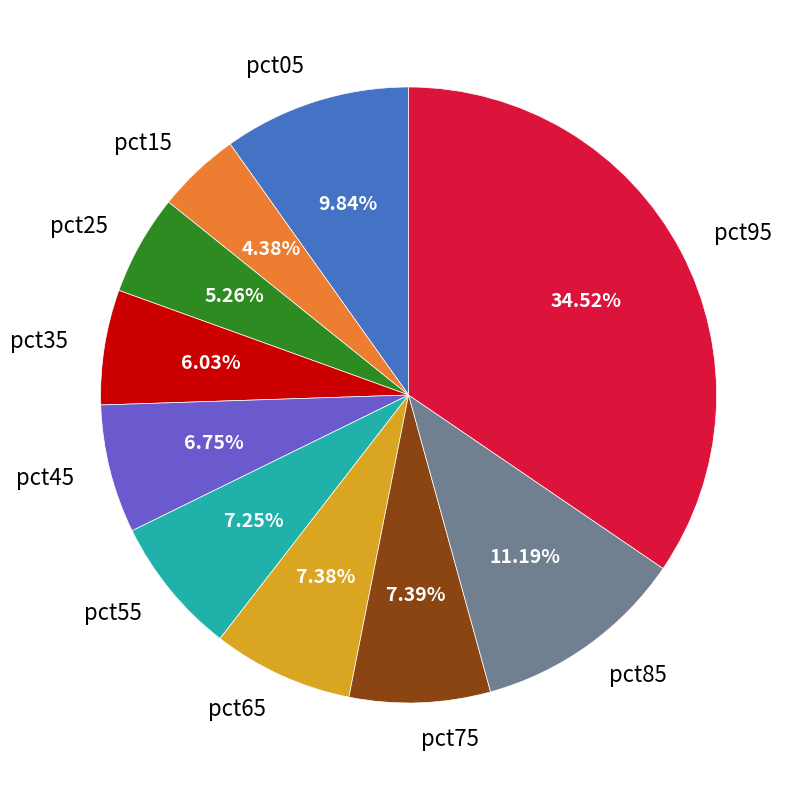

Does any single category account for the majority?

No